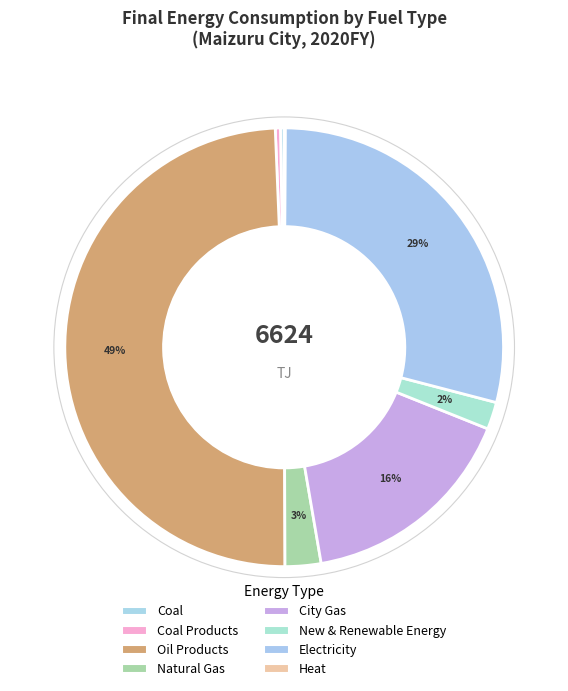

What is the total percentage of Natural Gas and City Gas?

18.9%